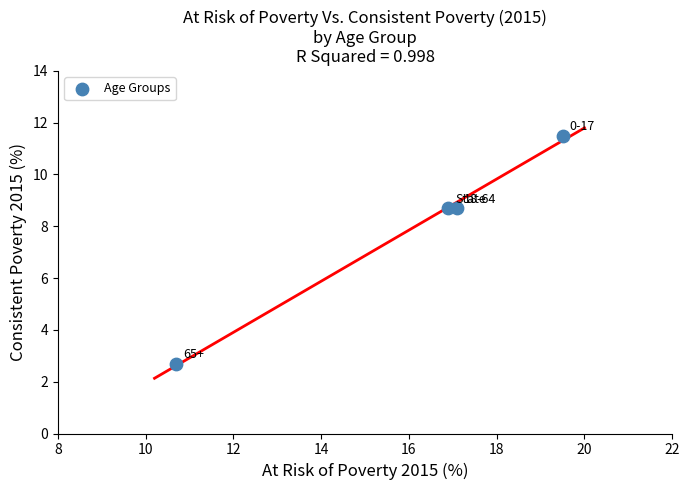

What is the range of X values (max minus min)?

8.8